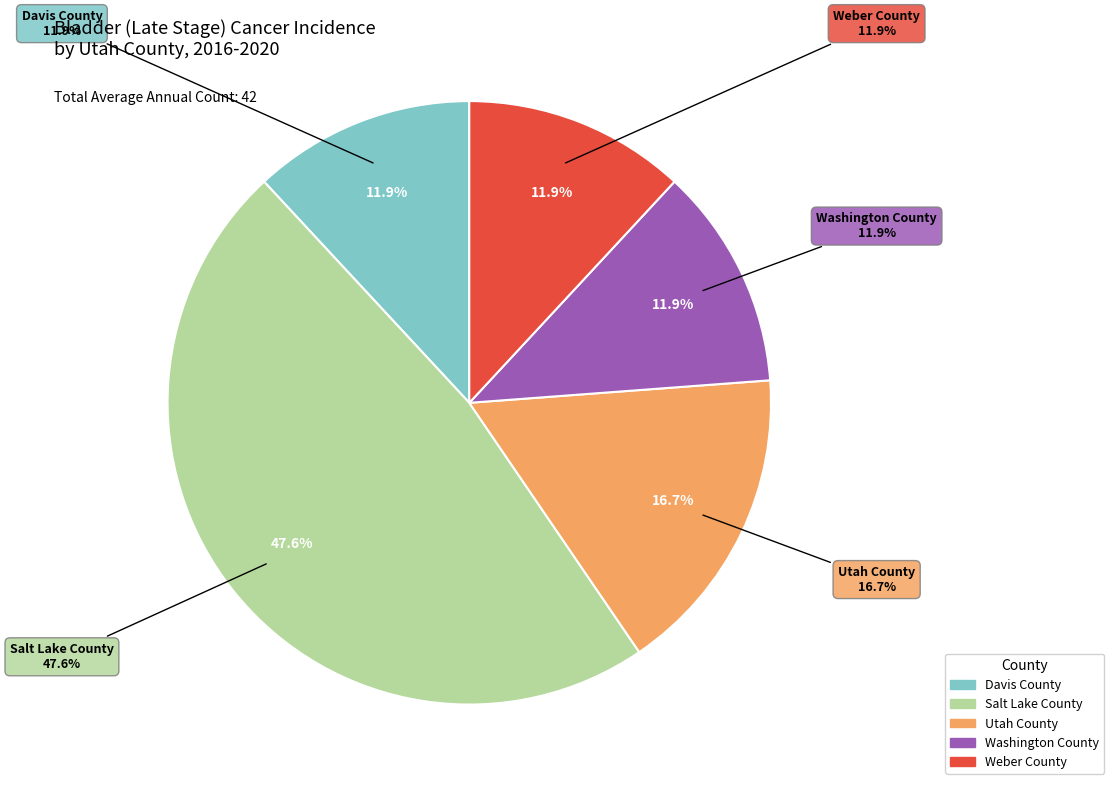

Which slice is the smallest?

Davis County